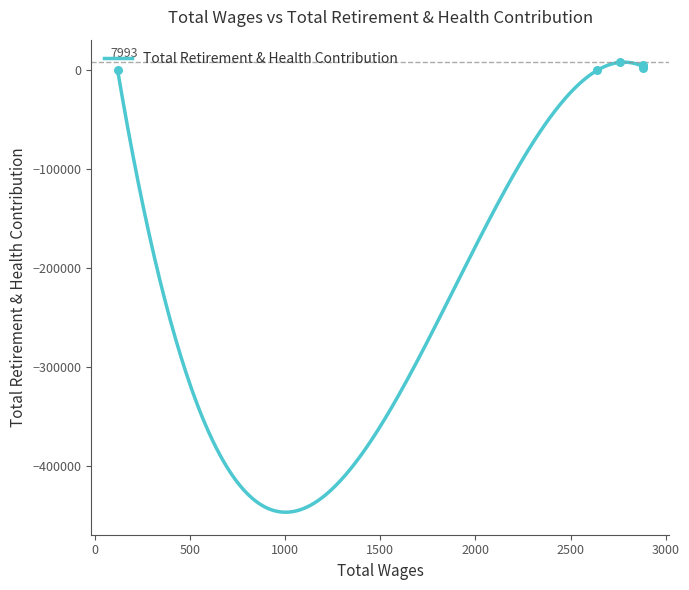

Between 2880.0 and 2880.0, which is larger?

2880.0